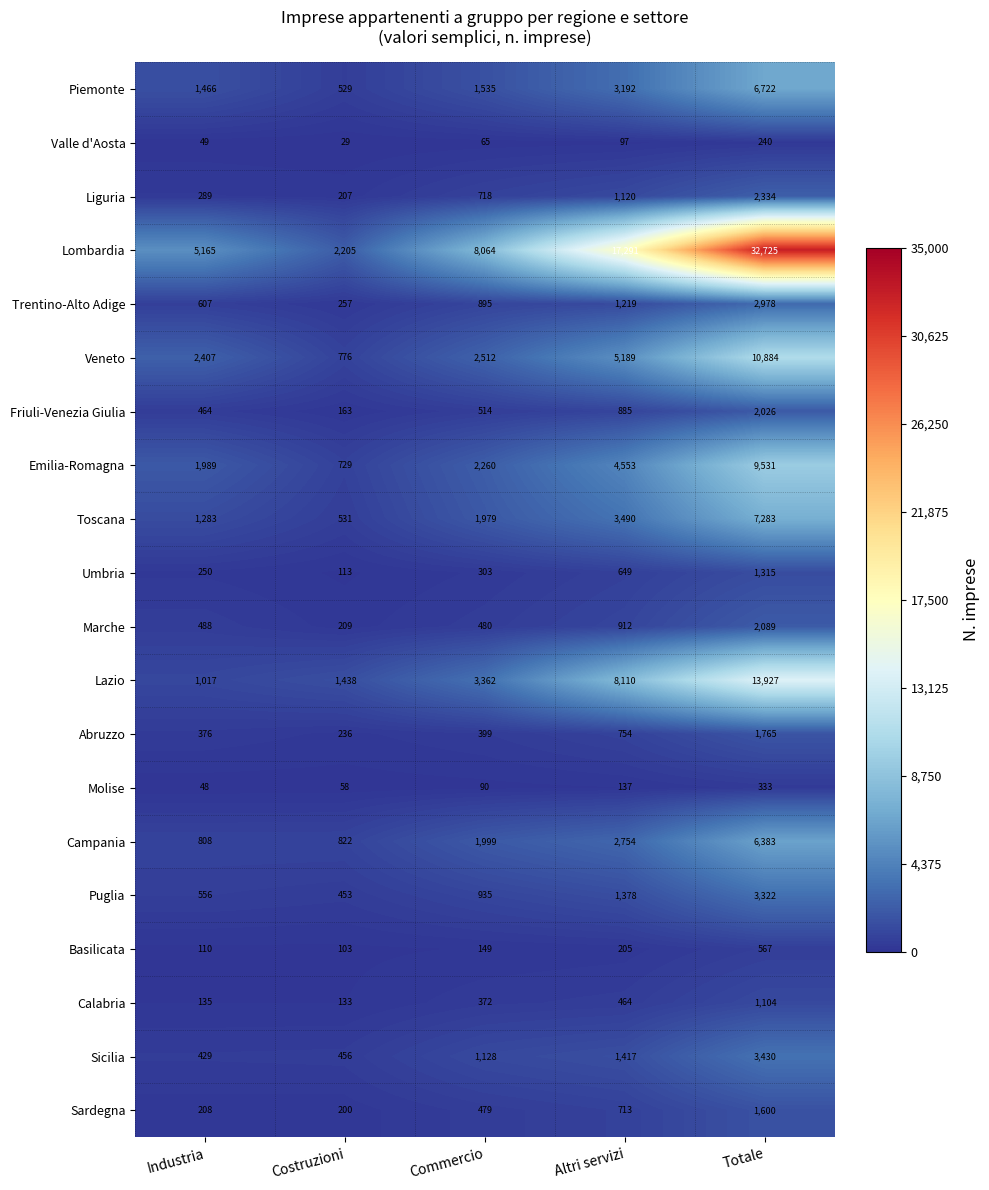

The Campania series shows 9979 at Totale. True or false?

False